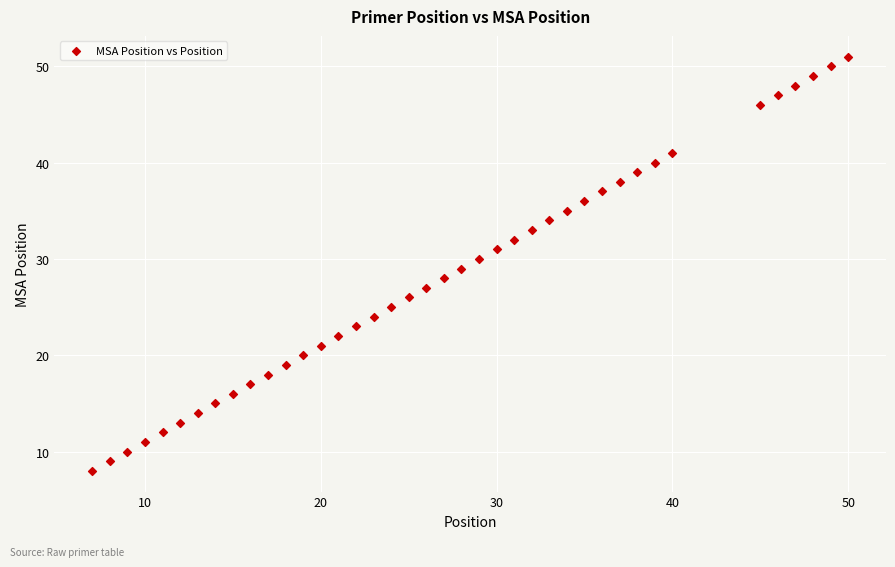

What is the range of X values (max minus min)?

43